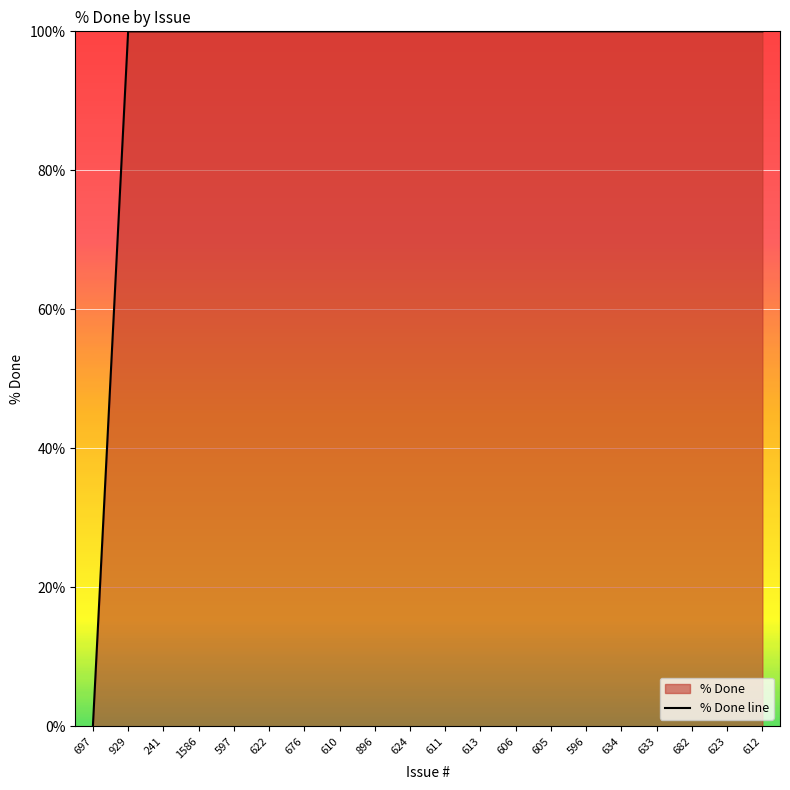

True or false: there are more than 1 points higher than both neighbors.

False